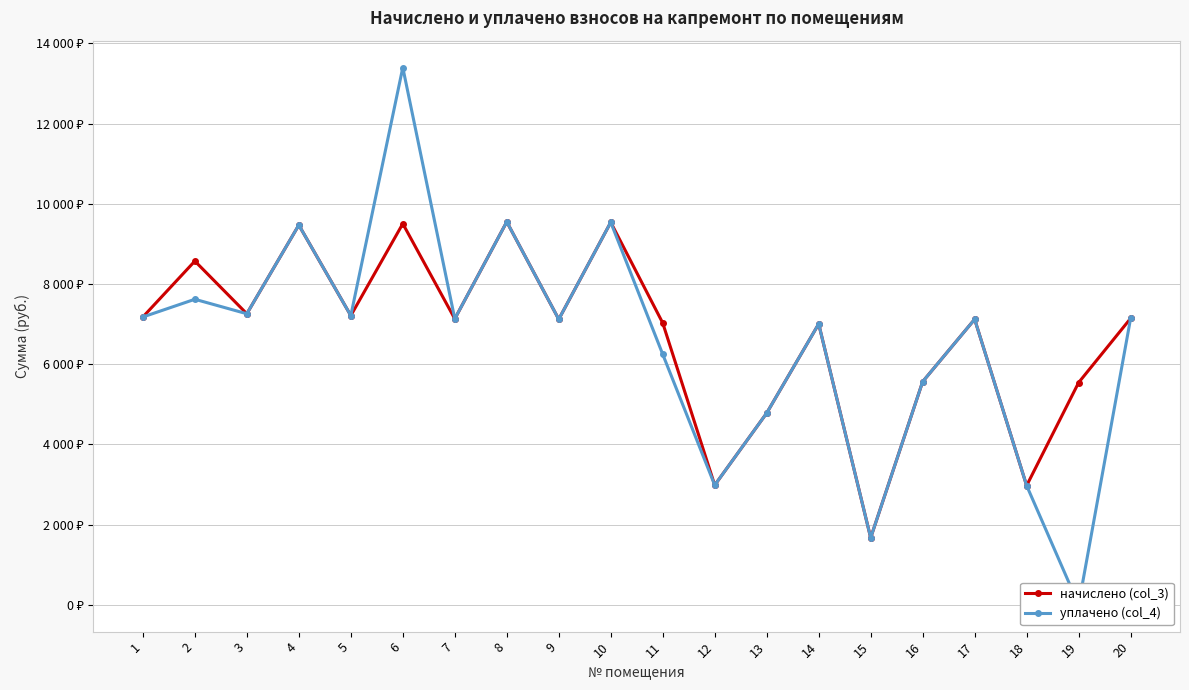

Where is the first local maximum for начислено (col_3)?

2